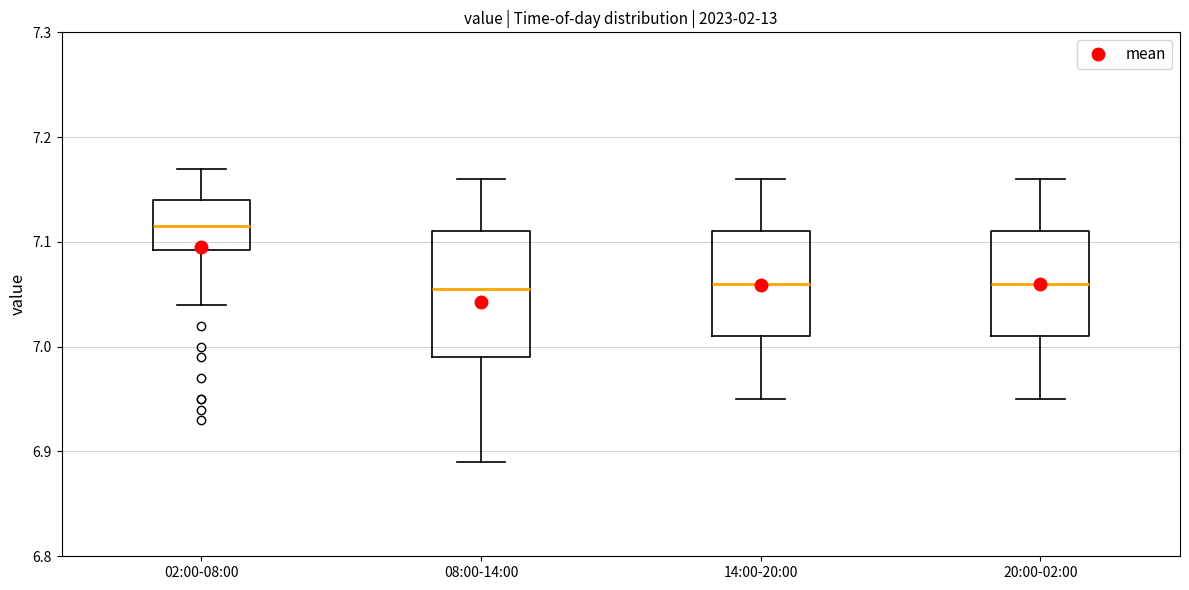

Reading left to right, read every box against the y-axis: the position of its median line, the range the box covers, and the ends of its whiskers. The values are not printed on the chart, so give them approximately, as read against the axis.

02:00-08:00: median 7.12, box 7.09 to 7.14, whiskers 7.04 to 7.17
08:00-14:00: median 7.06, box 6.99 to 7.11, whiskers 6.89 to 7.16
14:00-20:00: median 7.06, box 7.01 to 7.11, whiskers 6.95 to 7.16
20:00-02:00: median 7.06, box 7.01 to 7.11, whiskers 6.95 to 7.16